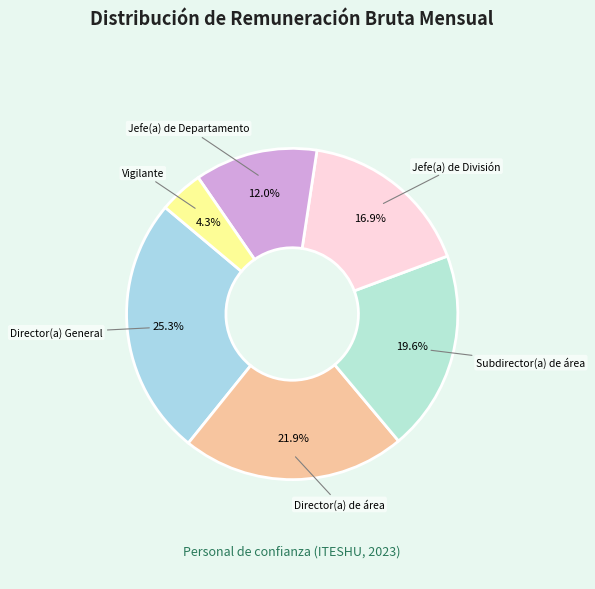

Rank the categories by value from highest to lowest.

Director(a) General, Director(a) de área, Subdirector(a) de área, Jefe(a) de División, Jefe(a) de Departamento, Vigilante